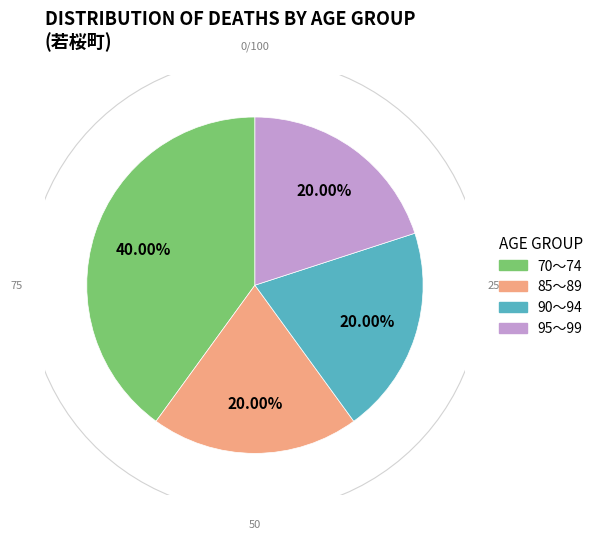

Count the number of slices in the pie.

4